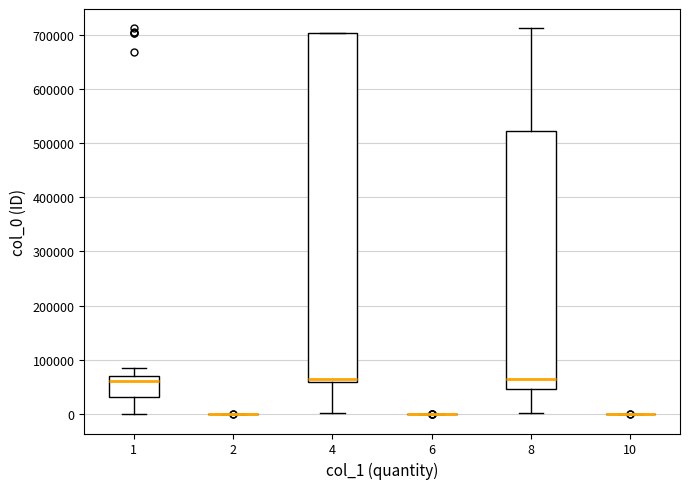

Reading left to right, transcribe this box plot: for each box, give where its median line is, the range the box spans, and where its two whiskers end, as read against the y-axis. The values are not printed on the chart, so give them approximately, as read against the axis.

1: median 60000, box 30000 to 70000, whiskers 0 to 80000
2: box collapsed to a line at 0, whiskers 0 to 0
4: median 60000 (just above the box's lower edge), box 60000 to 700000, whiskers 0 to 700000
6: box collapsed to a line at 0, whiskers 0 to 0
8: median 60000, box 50000 to 520000, whiskers 0 to 710000
10: box collapsed to a line at 0, whiskers 0 to 0